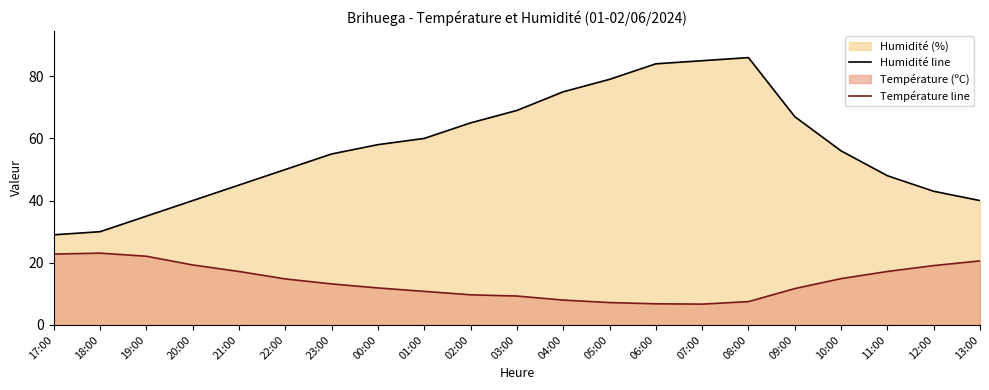

At which category does Température line reach its first local peak?

18:00